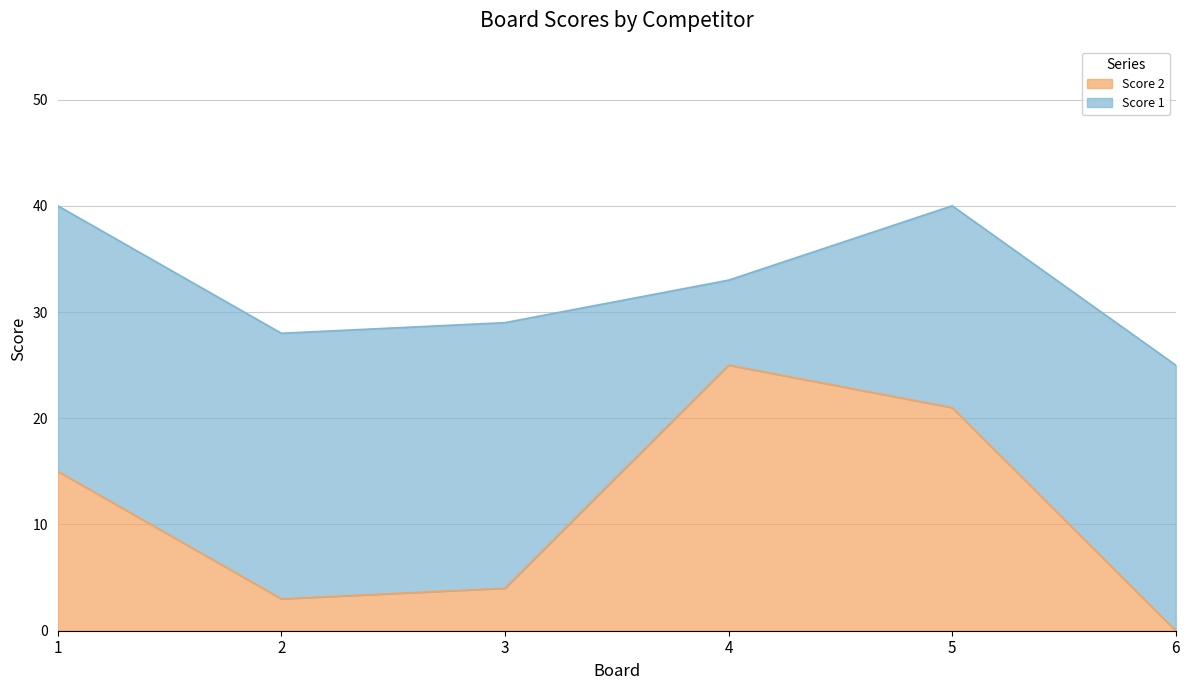

The chart shows a value of 15 at 1. True or false?

True